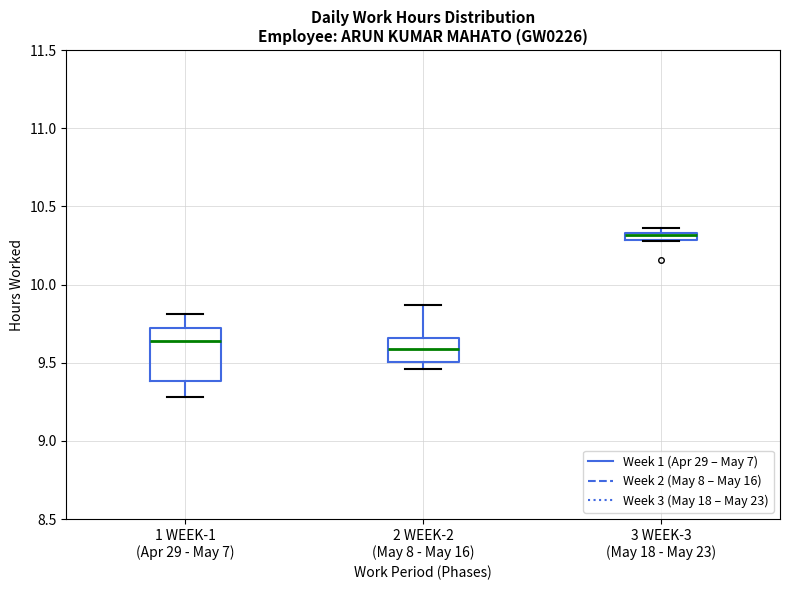

Which box's median line is the highest?

3 WEEK-3 (May 18 - May 23)